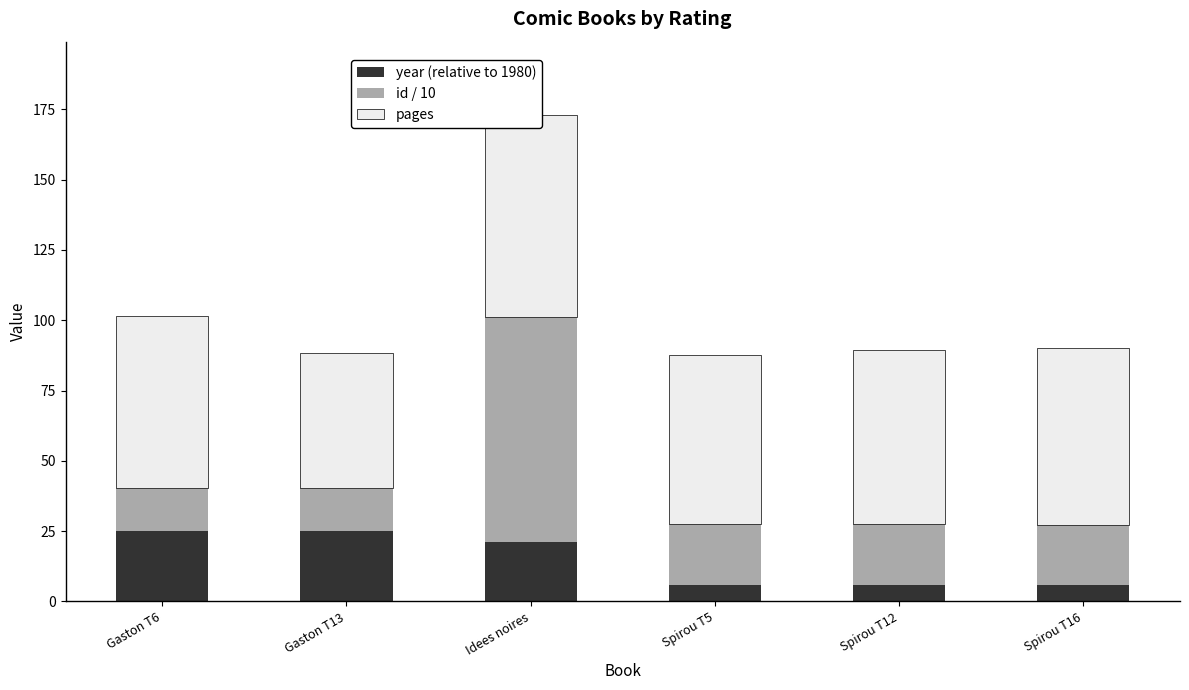

What position from the left is Gaston T13?

2